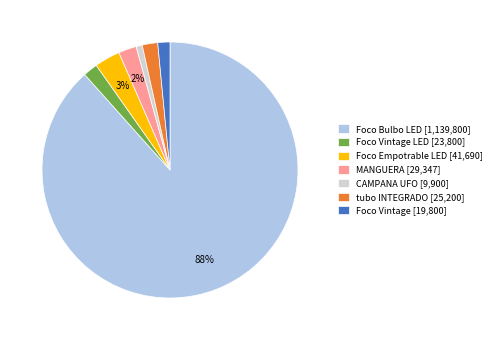

How many slices are in this pie chart?

7